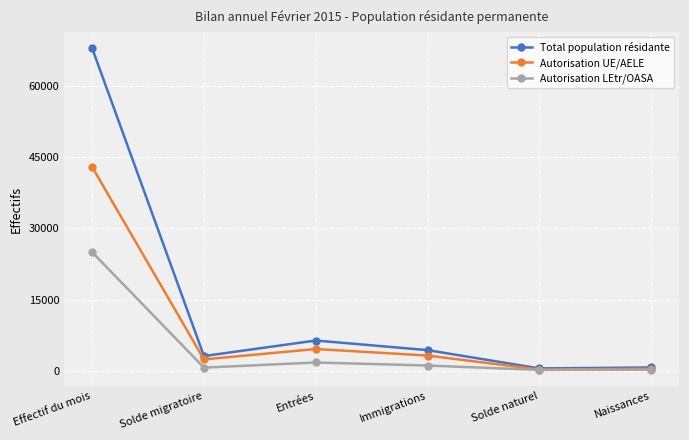

What is the difference between the second highest and minimum values in the Autorisation UE/AELE series?

4314